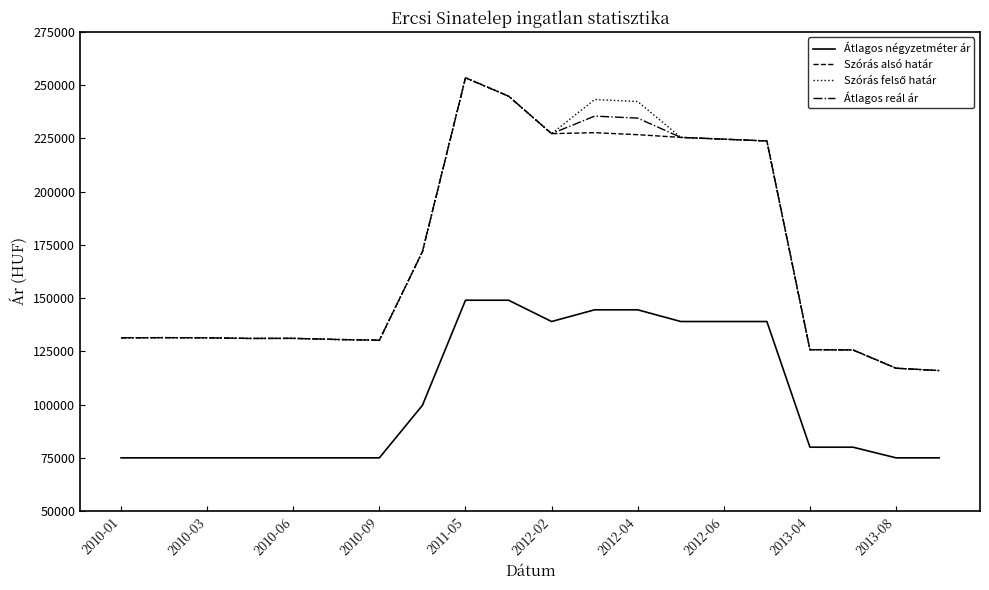

True or false: Átlagos négyzetméter ár and Szórás alsó határ cross at least once.

False